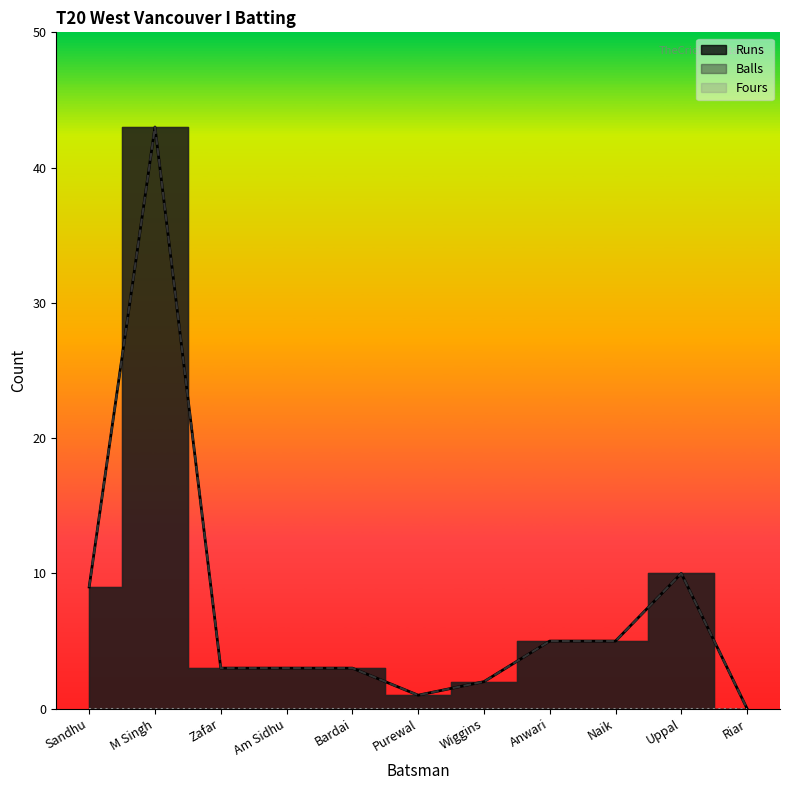

At which label is Runs closest to 21?

Uppal